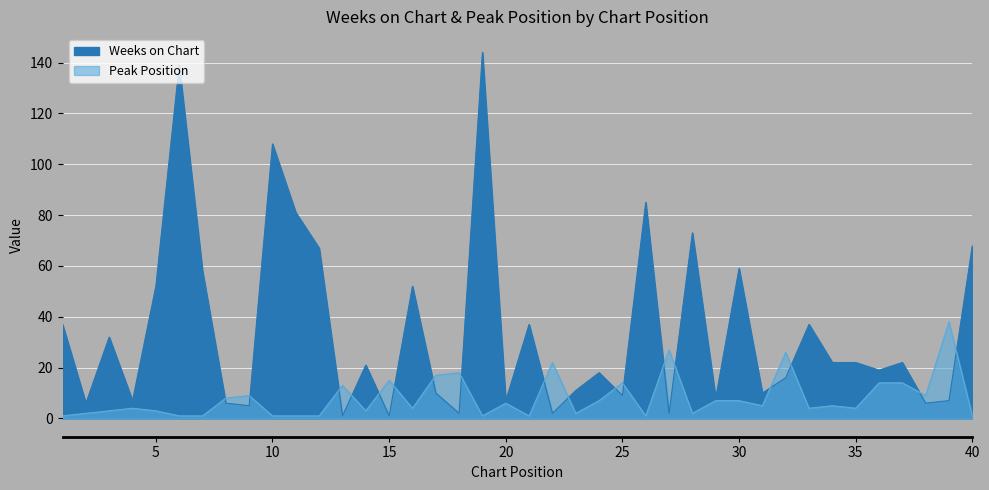

After their last crossing, which series has the higher values: Weeks on Chart or Peak Position?

Weeks on Chart